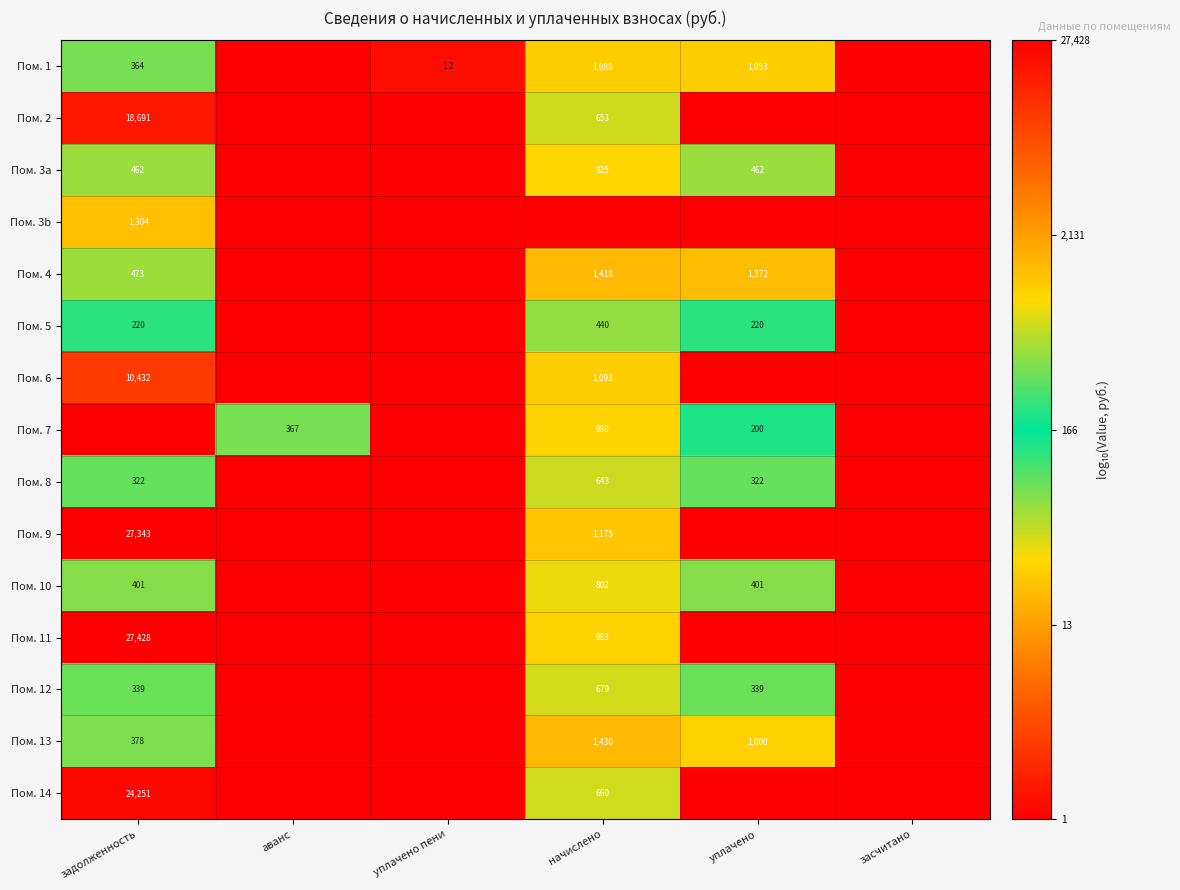

At how many categories does at least one series exceed 1?

4